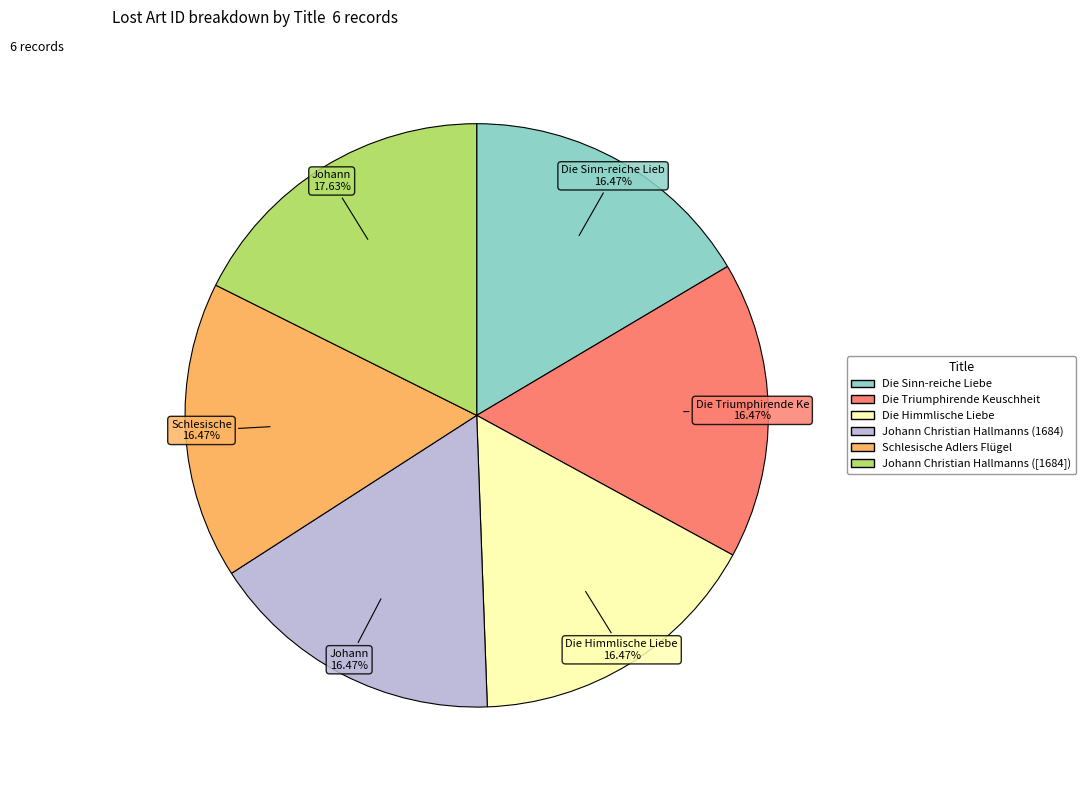

Is Johann Christian Hallmanns ([1684]) the majority of the pie?

No